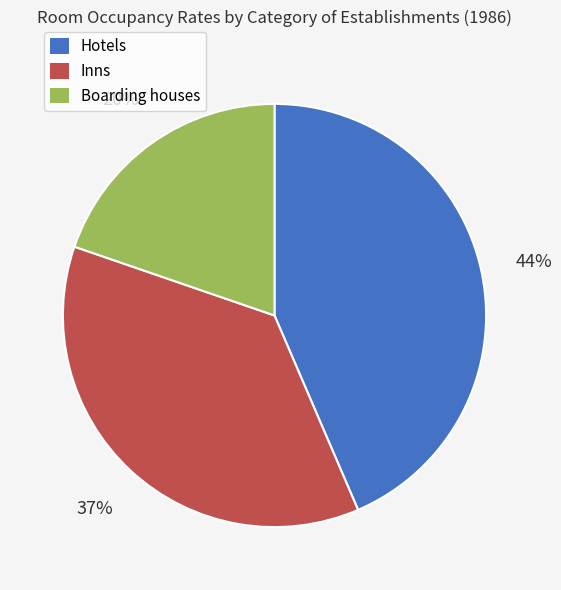

To the nearest percent, what percentage of the pie is Inns?

37%